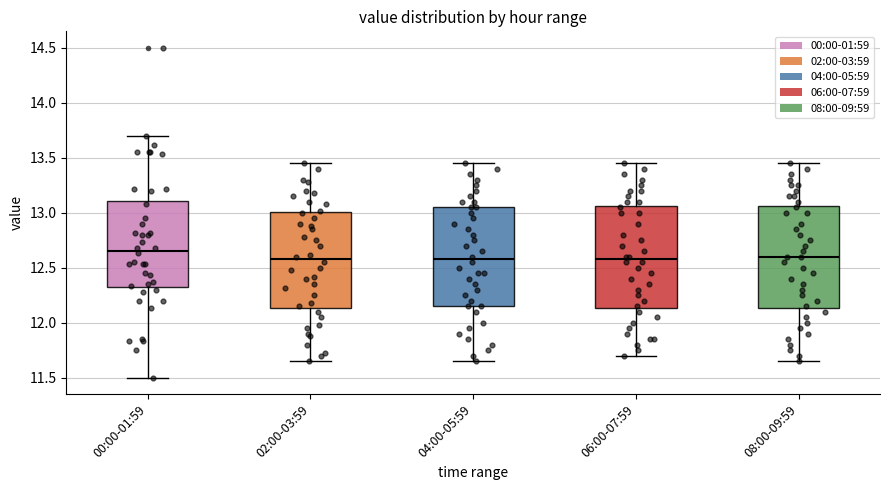

Reading left to right, read every box against the y-axis: the position of its median line, the range the box covers, and the ends of its whiskers. The values are not printed on the chart, so give them approximately, as read against the axis.

00:00-01:59: median 12.65, box 12.30 to 13.10, whiskers 11.50 to 13.70
02:00-03:59: median 12.60, box 12.15 to 13.00, whiskers 11.65 to 13.45
04:00-05:59: median 12.60, box 12.15 to 13.05, whiskers 11.65 to 13.45
06:00-07:59: median 12.60, box 12.15 to 13.05, whiskers 11.70 to 13.45
08:00-09:59: median 12.60, box 12.15 to 13.05, whiskers 11.65 to 13.45